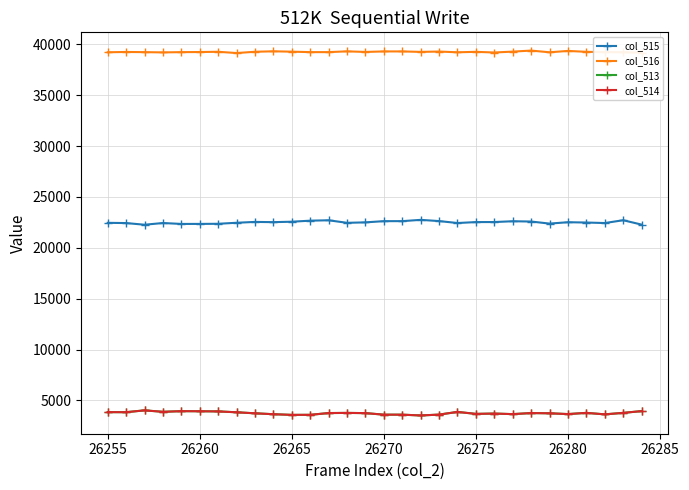

What is the value of the col_515 point at the 28th from the left?

22438